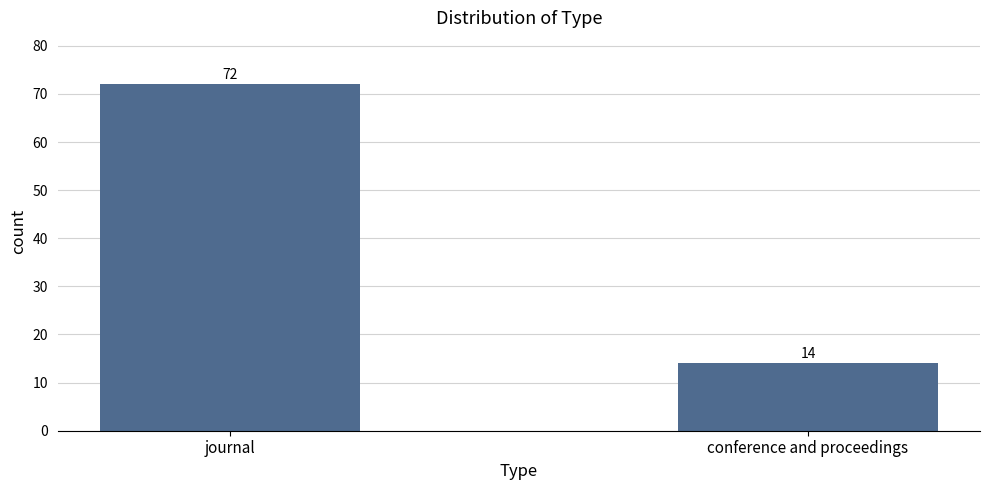

Rank the categories by value from highest to lowest.

journal, conference and proceedings